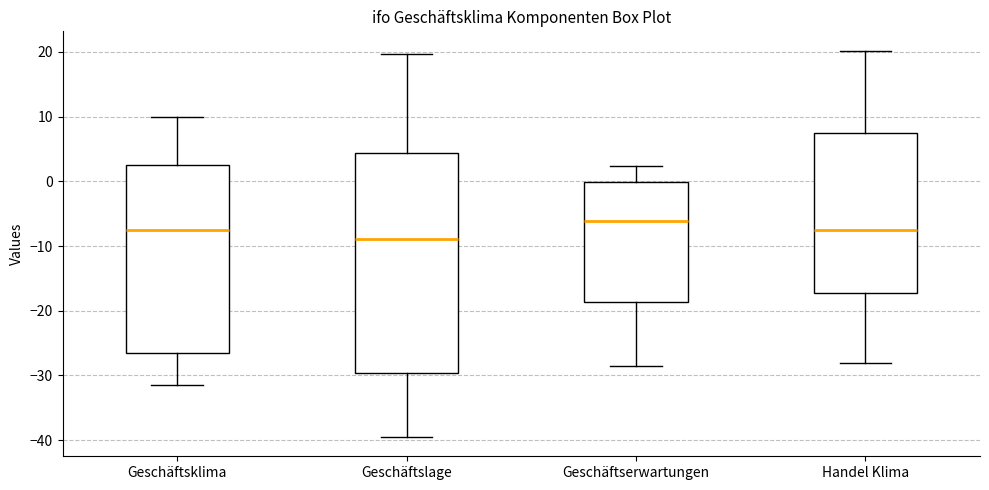

Reading left to right, read every box against the y-axis: the position of its median line, the range the box covers, and the ends of its whiskers. The values are not printed on the chart, so give them approximately, as read against the axis.

Geschäftsklima: median -8, box -26 to 3, whiskers -31 to 10
Geschäftslage: median -9, box -30 to 4, whiskers -39 to 20
Geschäftserwartungen: median -6, box -19 to 0, whiskers -28 to 2
Handel Klima: median -8, box -17 to 8, whiskers -28 to 20